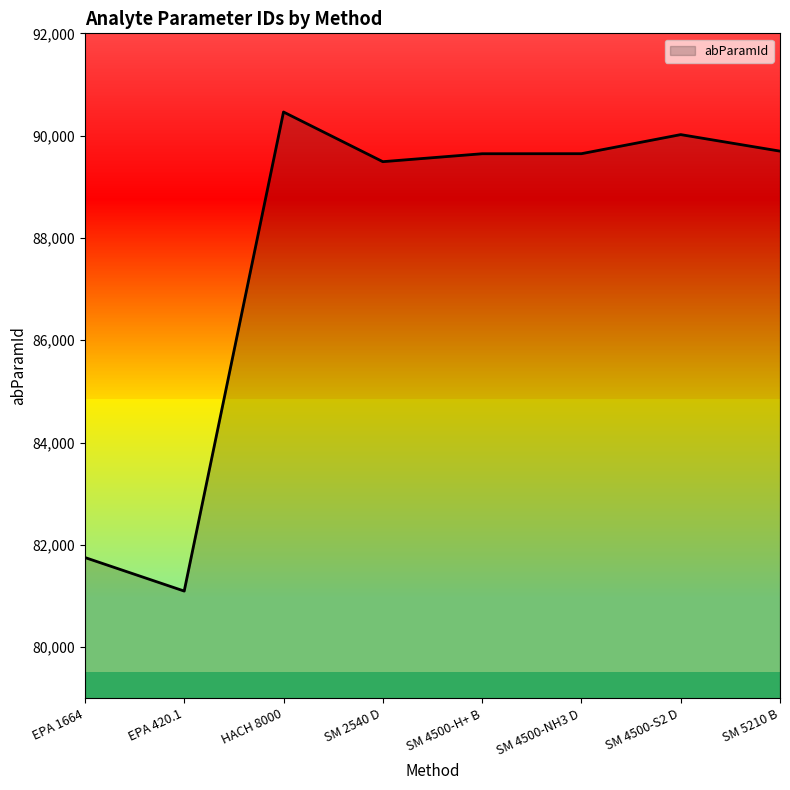

How many distinct data groups are displayed?

1